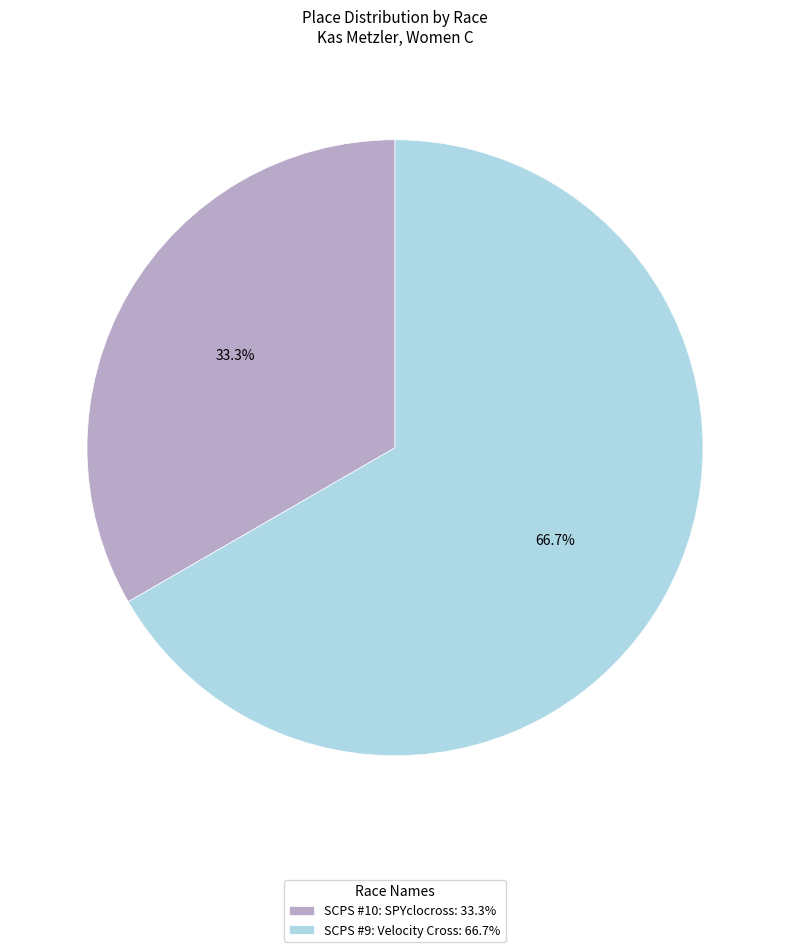

Which slice represents more than half of the pie?

SCPS #9: Velocity Cross